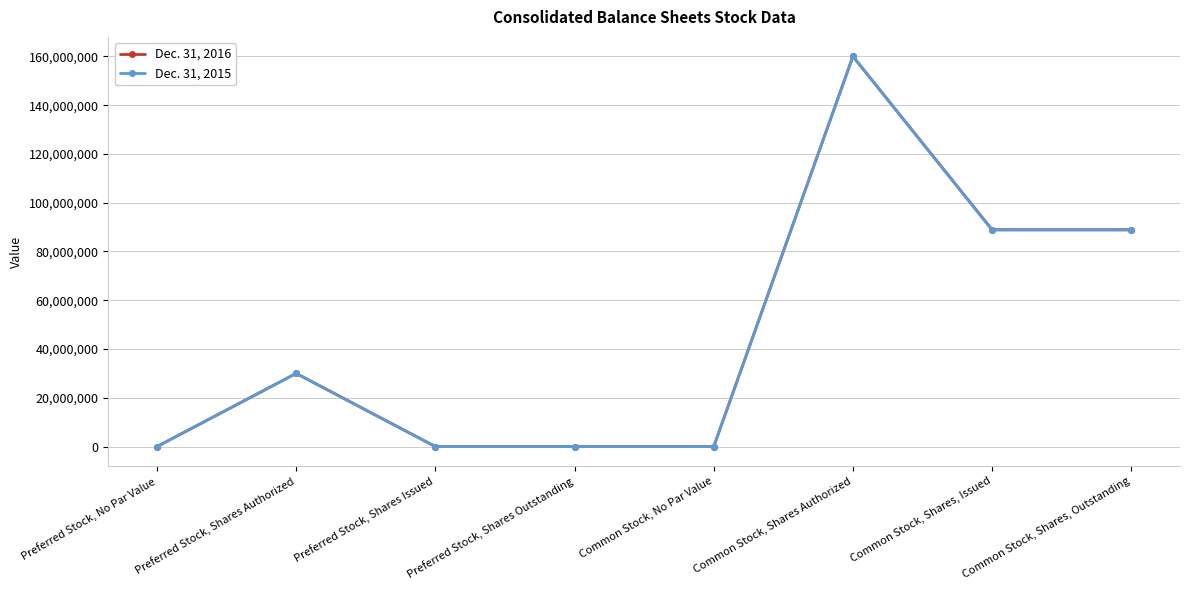

Reading right to left, transcribe all the data shown in this chart.

Dec. 31, 2016: 88946704	88946704	160000000	0	0	0	30000000	0
Dec. 31, 2015: 88792751	88792751	160000000	0	0	0	30000000	0